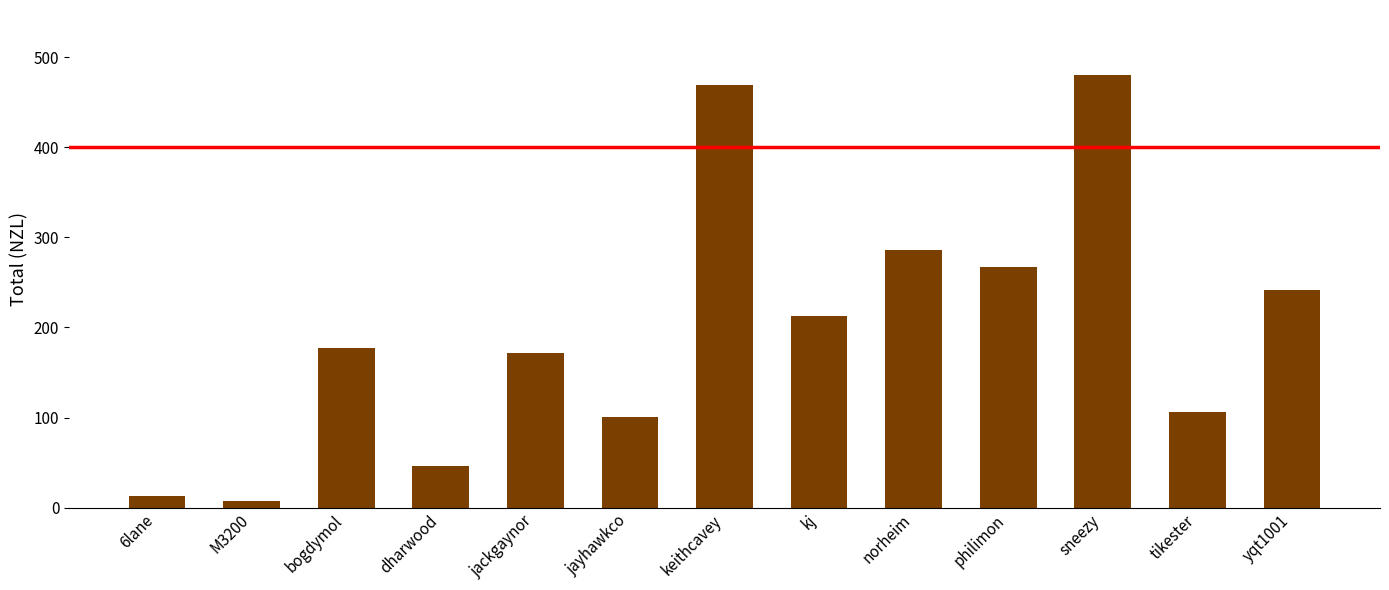

What is the difference between the values at keithcavey and tikester?

363.1